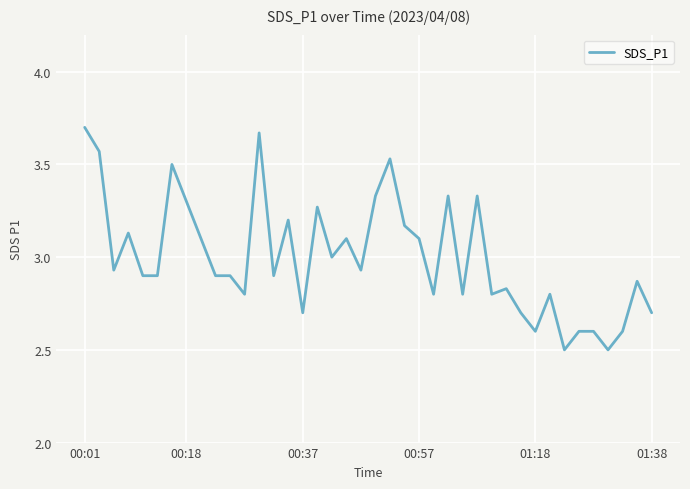

What is the minimum value shown in the chart?

2.5